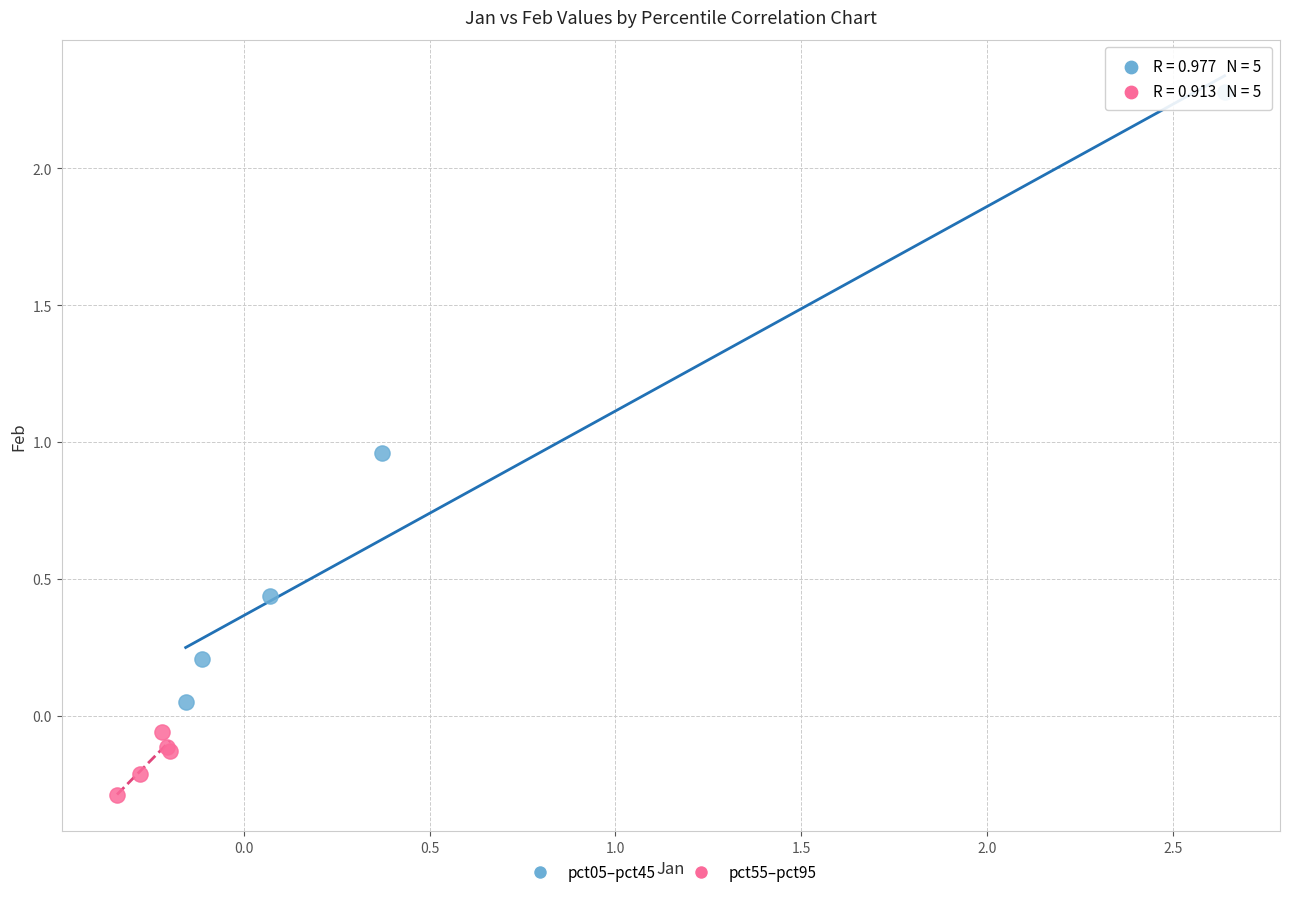

Which series has the largest Y range (max minus min)?

pct05–pct45